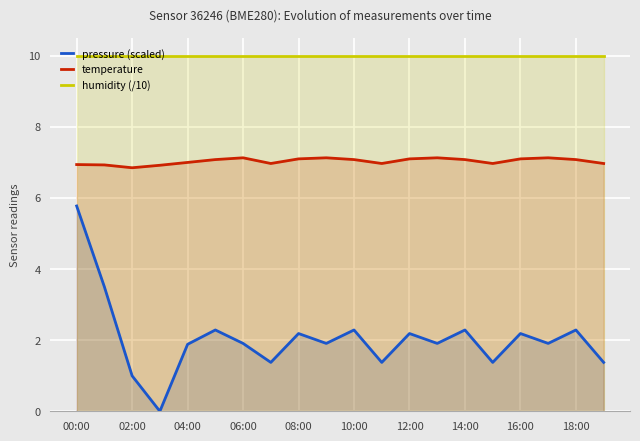

True or false: temperature has a value of 1.9 at 04:00.

False